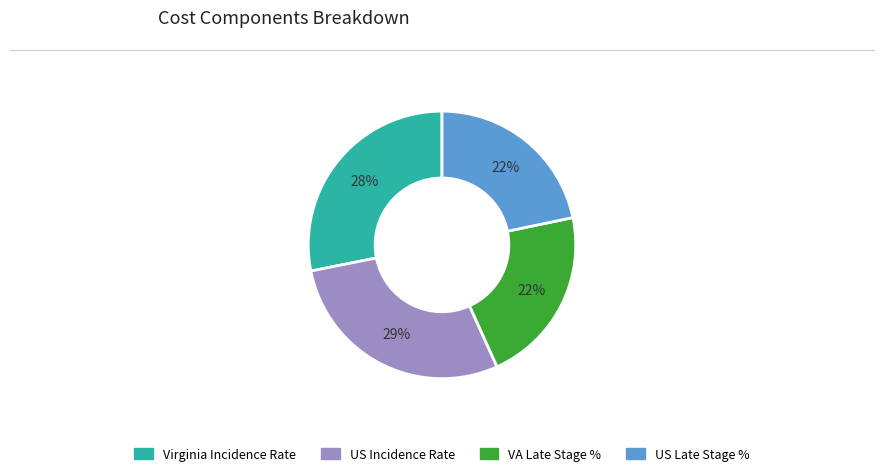

Which has a higher value, VA Late Stage % or Virginia Incidence Rate?

Virginia Incidence Rate